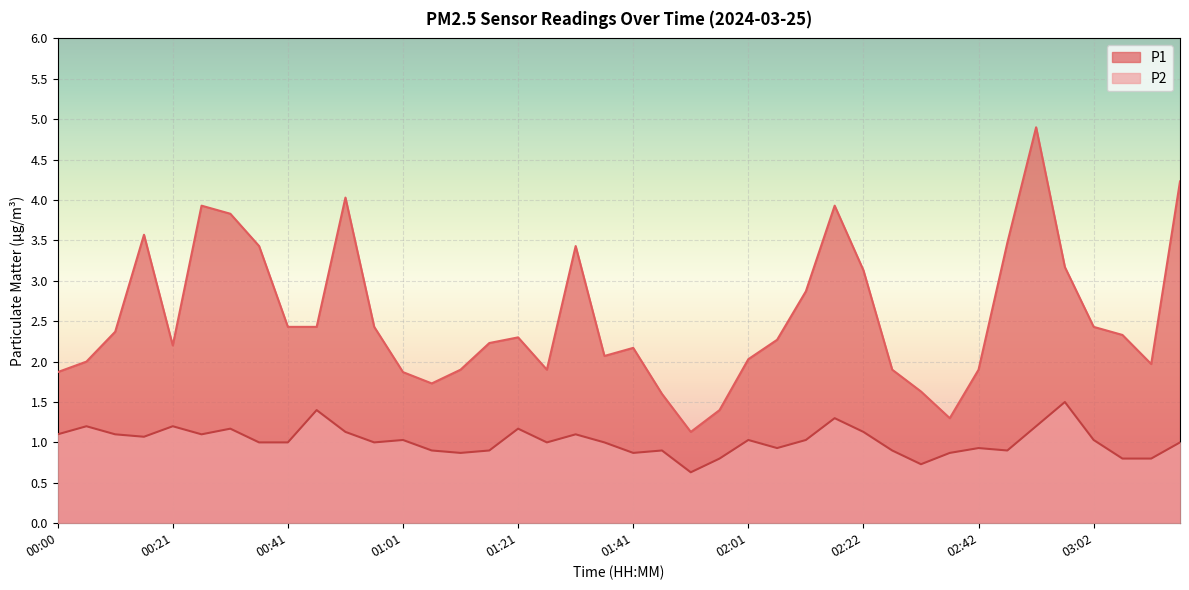

What is the total value across all series at 00:31?

5.0